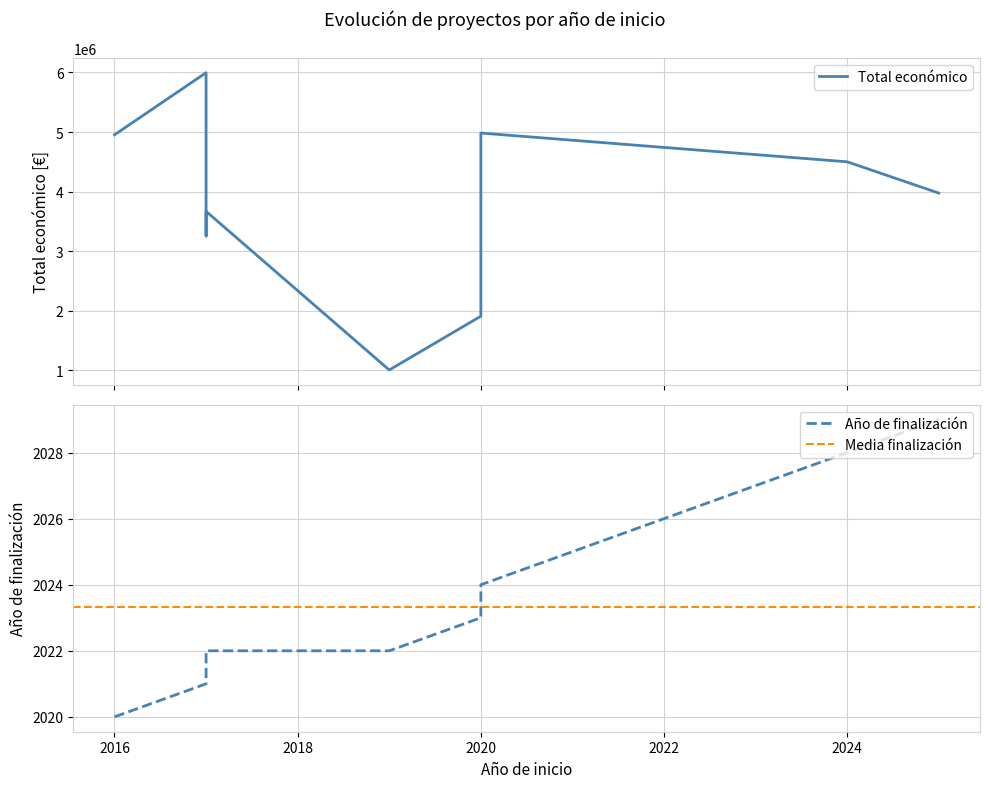

What is the sum of the Año de finalización values at 2017 and 2020?

4044